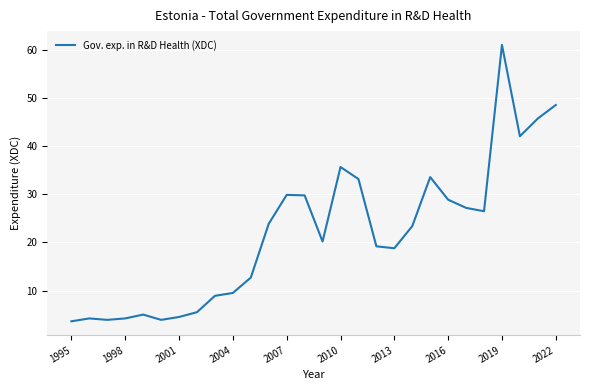

What is the difference between the maximum and minimum values?

57.5